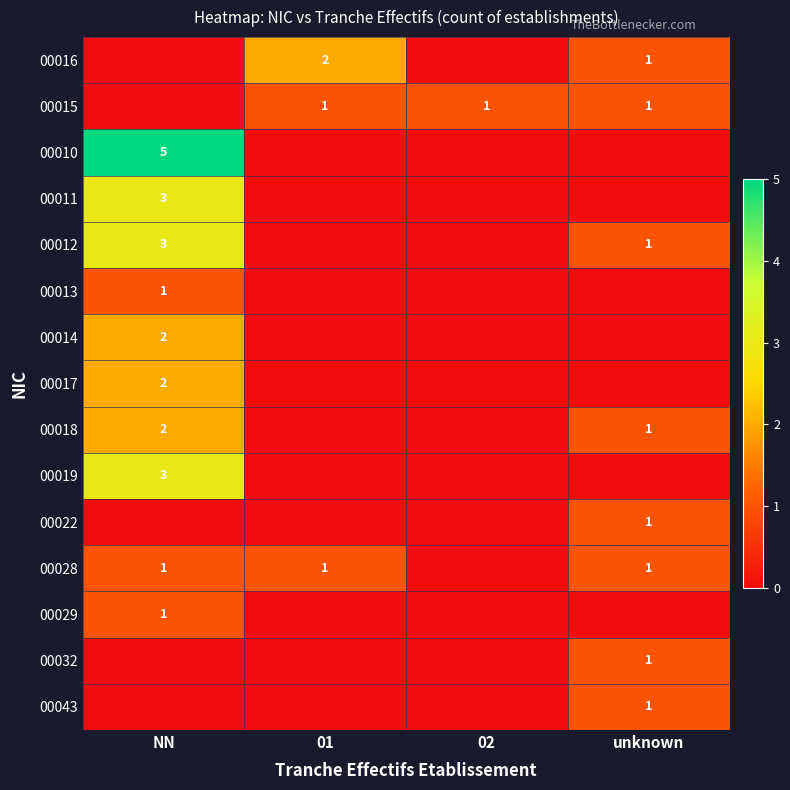

How many categories are shown in the chart?

4